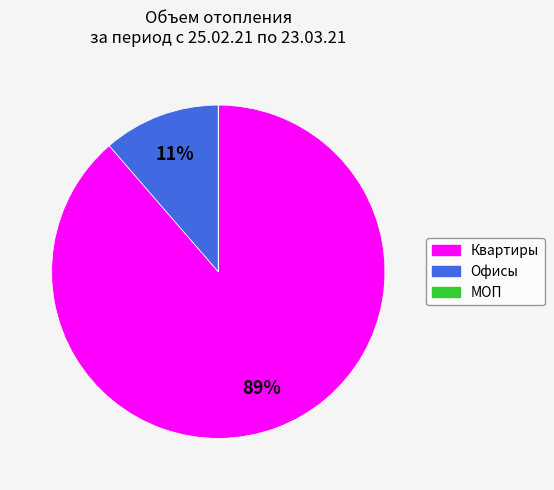

To the nearest percent, what is the average slice percentage?

33%